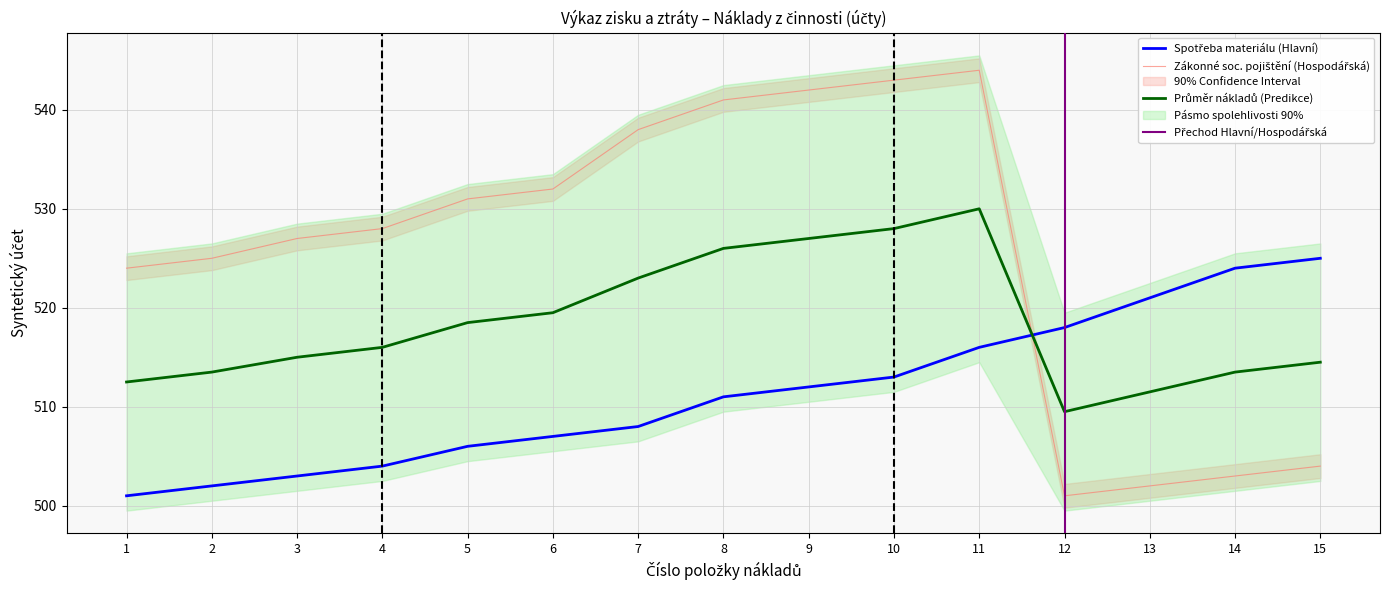

Reading left to right, what are all the values shown in this chart?

Spotřeba materiálu: 501	502	503	504	506	507	508	511	512	513	516	518	521	524	525
Zákonné sociální pojištění: 524	525	527	528	531	532	538	541	542	543	544	501	502	503	504